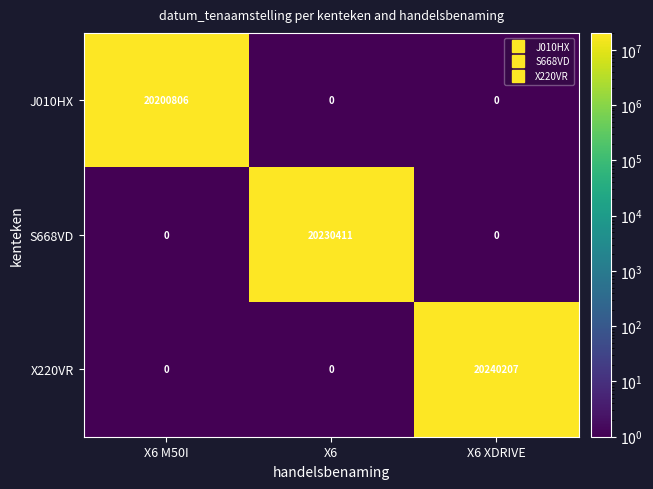

At which category is the sum across all series the highest?

X6 XDRIVE